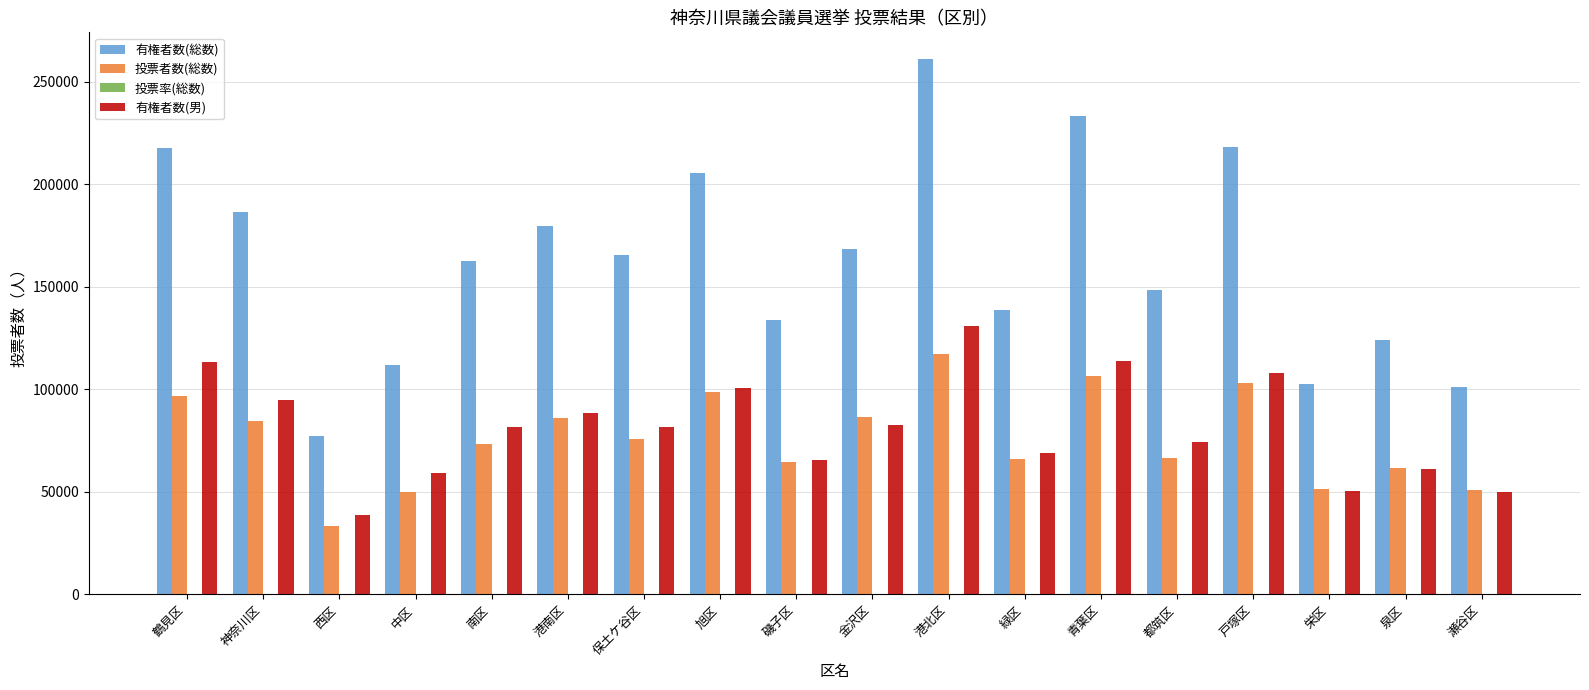

The 有権者数(男) series shows 17769.8 at 瀬谷区. True or false?

False